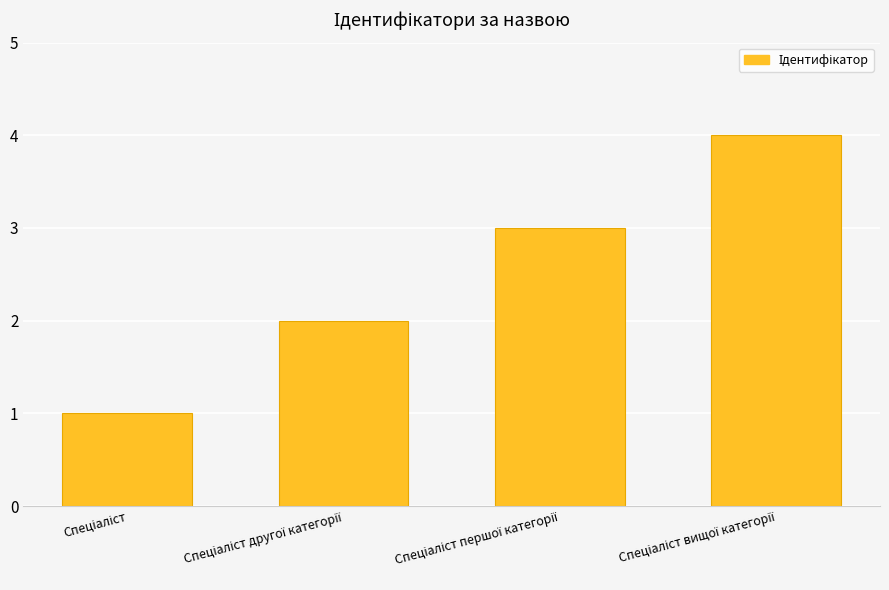

What is the maximum value shown in the chart?

4